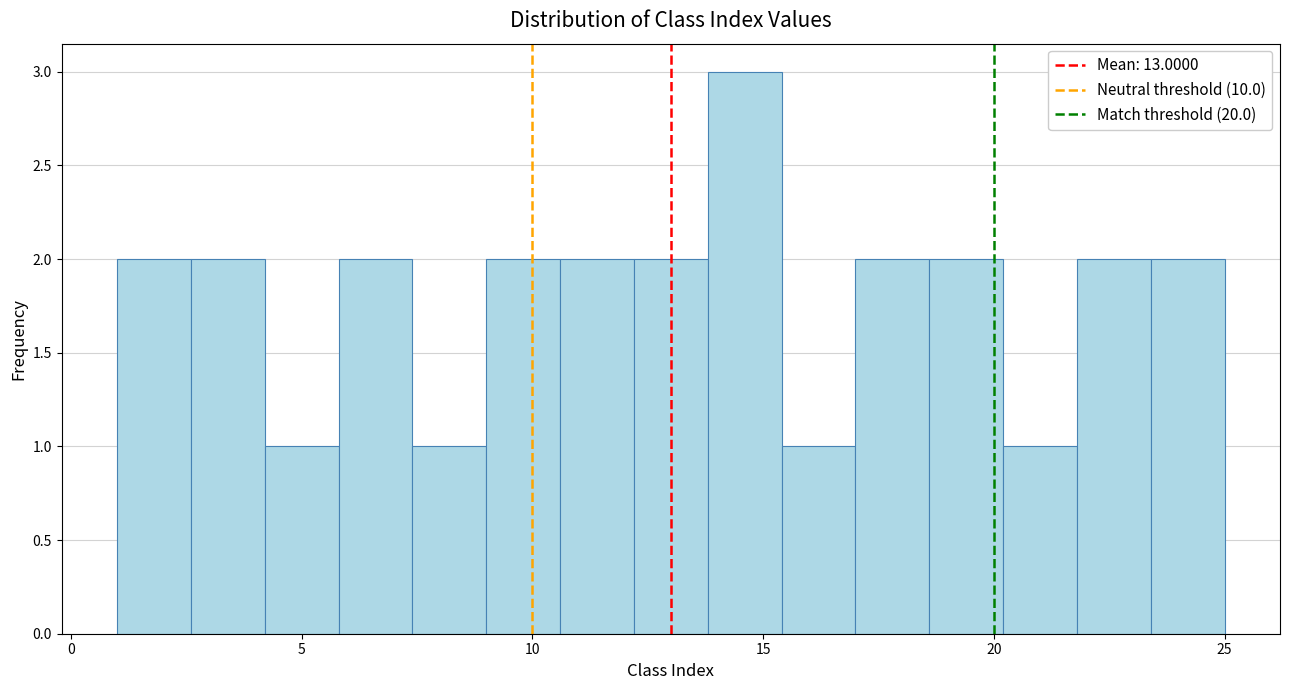

Around what value on the x-axis is the tallest bar? Give the approximate position of its centre, as read against the axis.

14.5